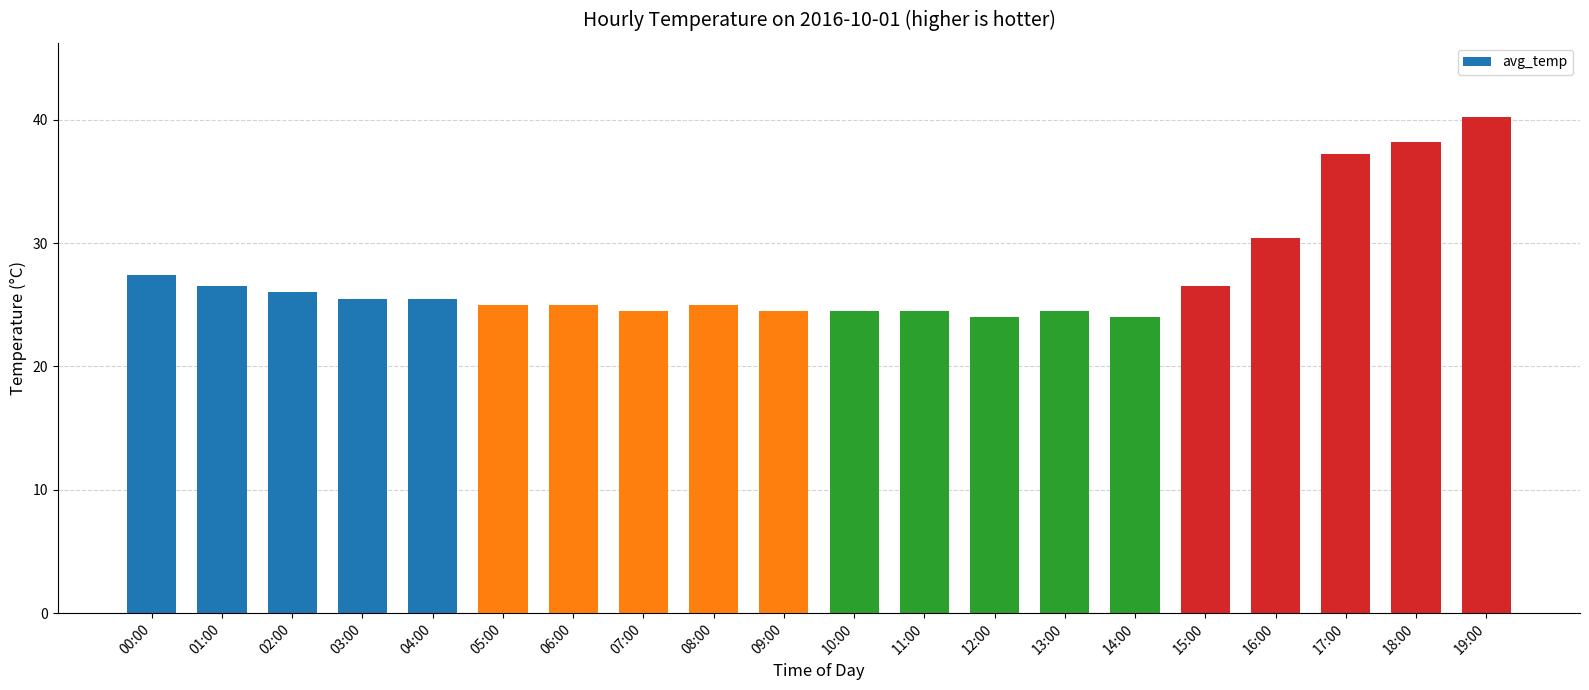

At which label does the data first exceed 25?

00:00